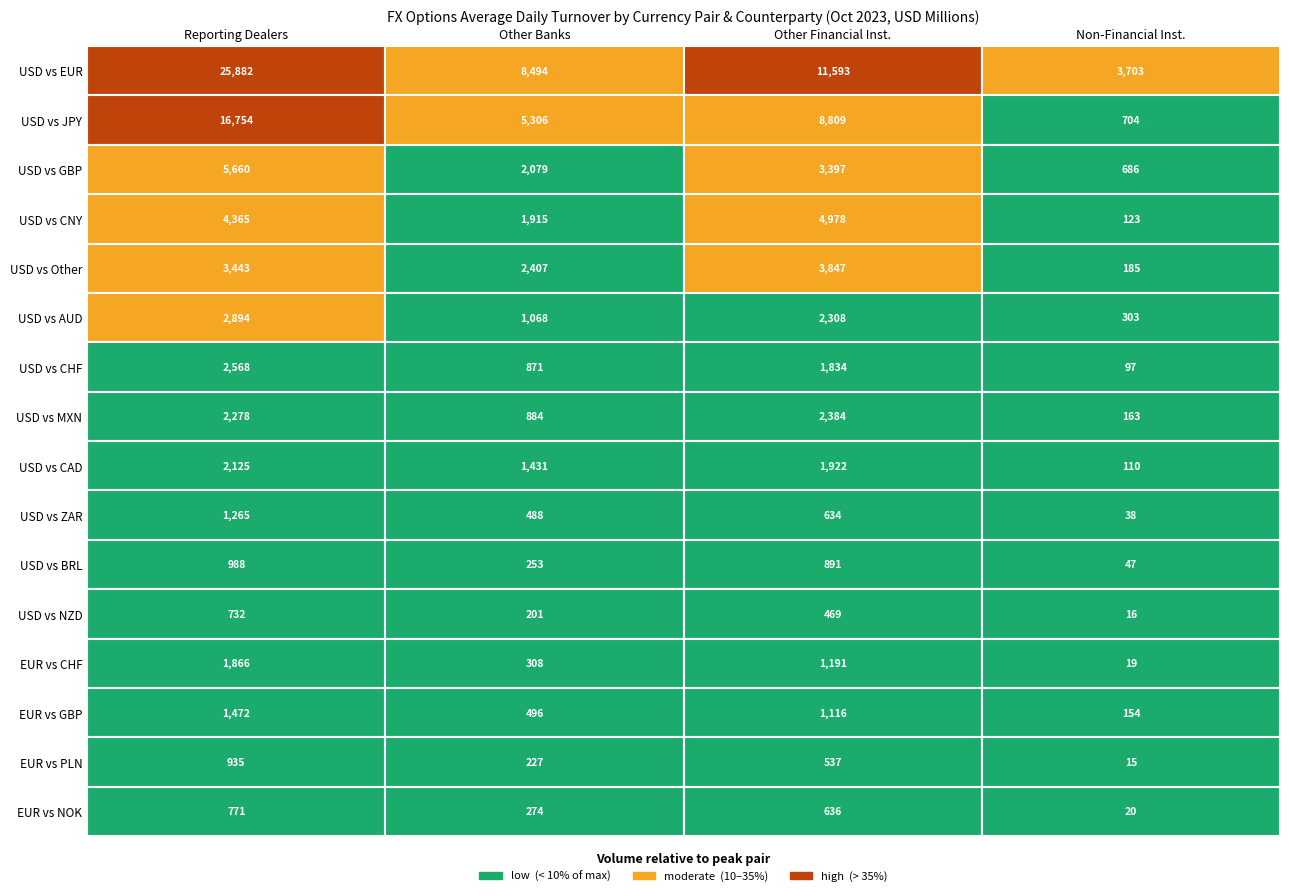

At 1, list the series in order from largest to smallest.

USD vs EUR, USD vs JPY, USD vs Other, USD vs GBP, USD vs CNY, USD vs CAD, USD vs AUD, USD vs MXN, USD vs CHF, EUR vs GBP, USD vs ZAR, EUR vs CHF, EUR vs NOK, USD vs BRL, EUR vs PLN, USD vs NZD